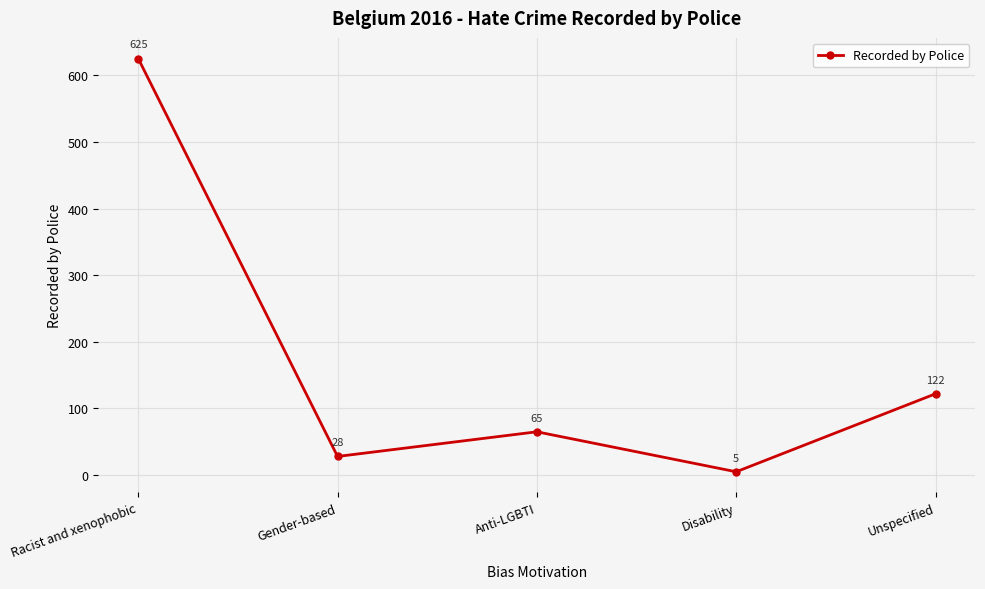

Which category has the highest value across all series?

Racist and xenophobic